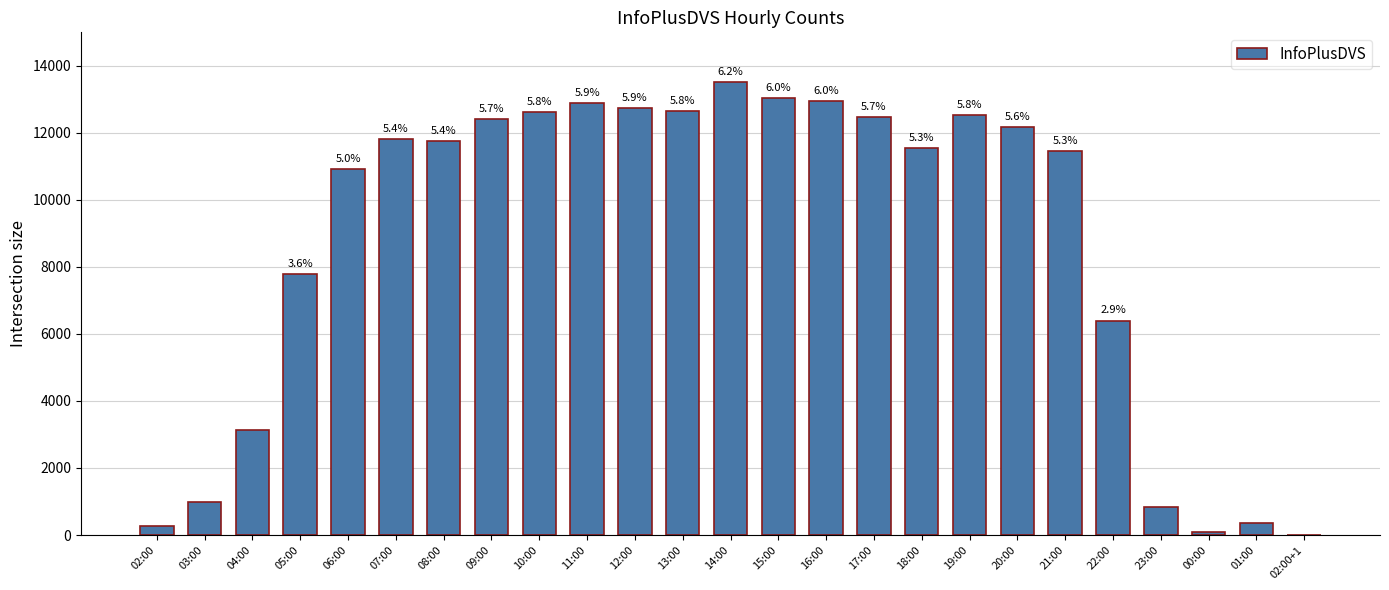

Reading left to right, extract all data points from this chart.

266	994	3135	7783	10907	11824	11747	12413	12614	12895	12744	12643	13523	13031	12950	12487	11537	12522	12171	11454	6401	828	90	353	10